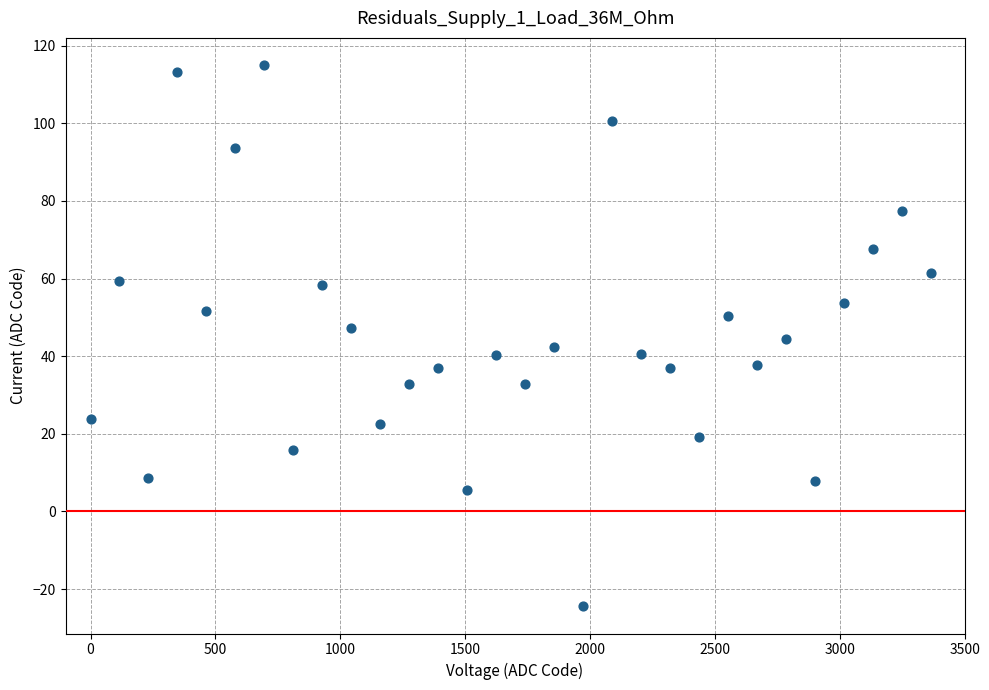

What is the range of Y values (max minus min)?

139.5